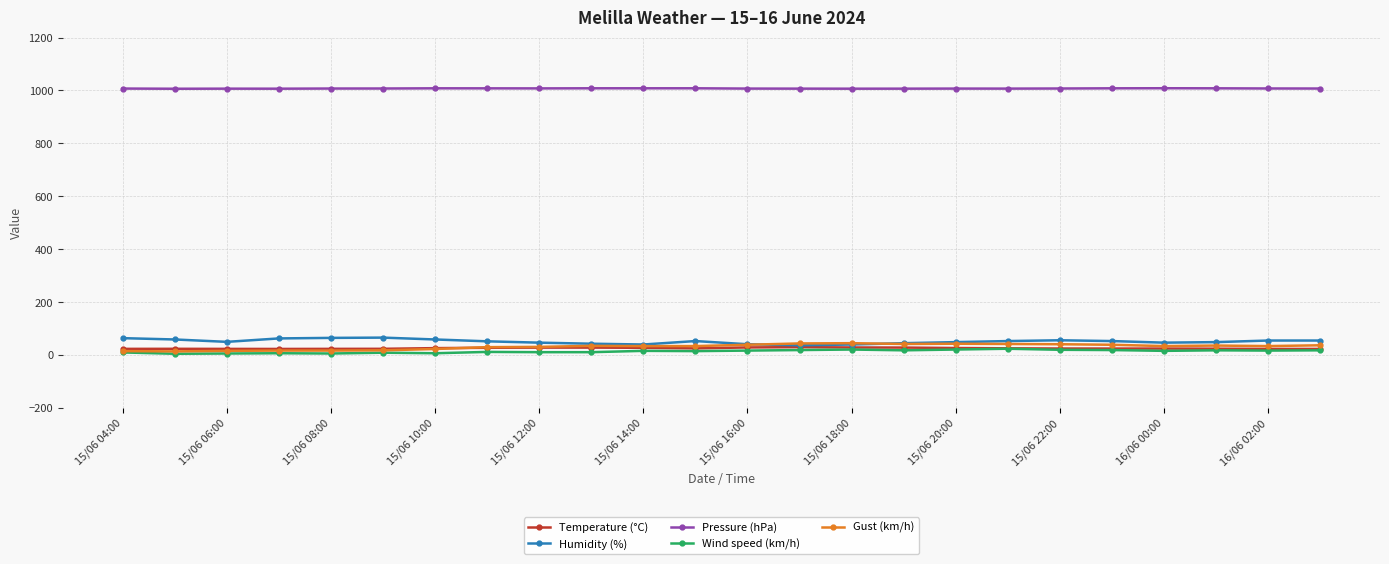

True or false: Humidity (%) has more than 2 points higher than both neighbors.

True